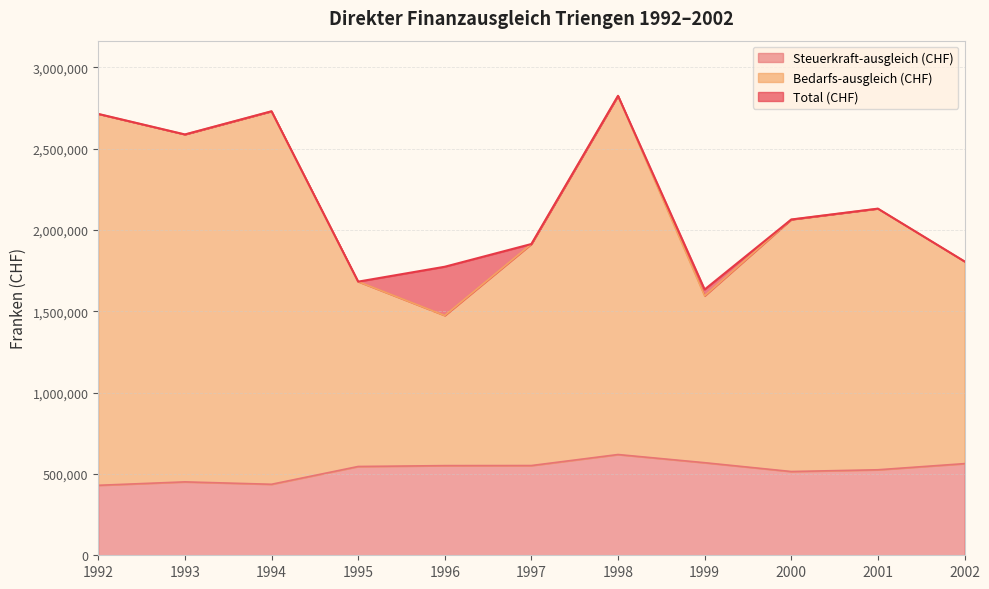

At which label is Steuerkraft-ausgleich (CHF) closest to 524892?

2001